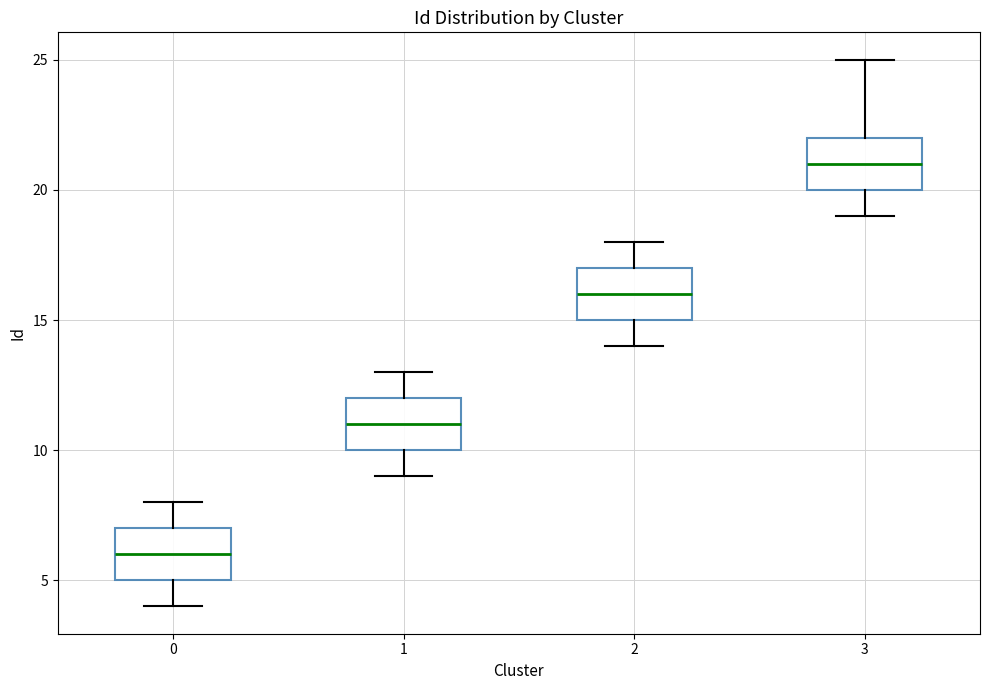

Which box's median line is the lowest?

0